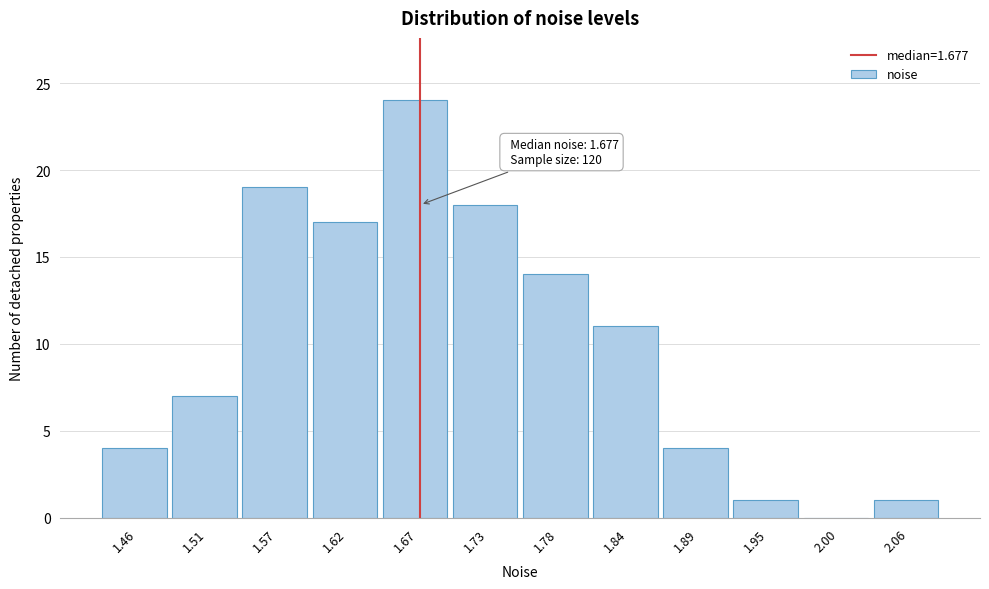

Which range on the x-axis has the tallest bar?

1.65 to 1.70